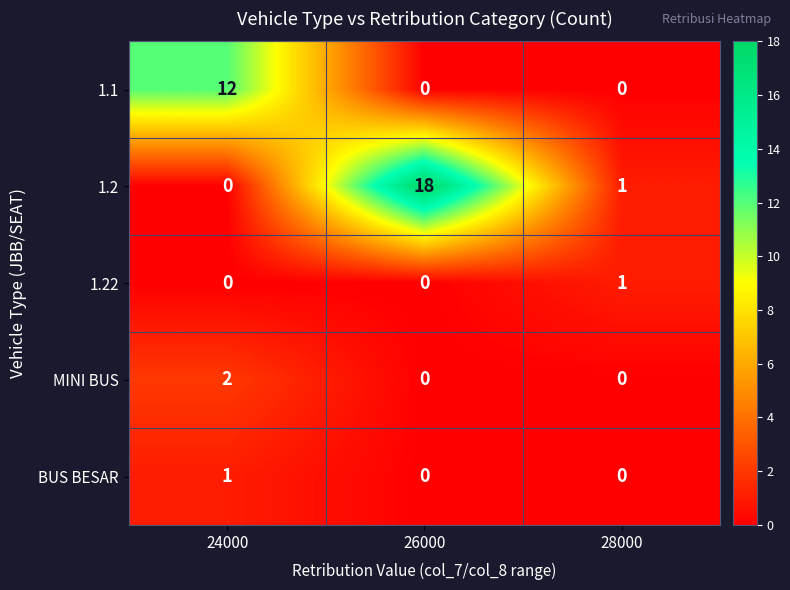

Reading left to right, extract all data points from this chart.

1.1: 12	0	0
1.2: 0	18	1
1.22: 0	0	1
MINI BUS: 2	0	0
BUS BESAR: 1	0	0